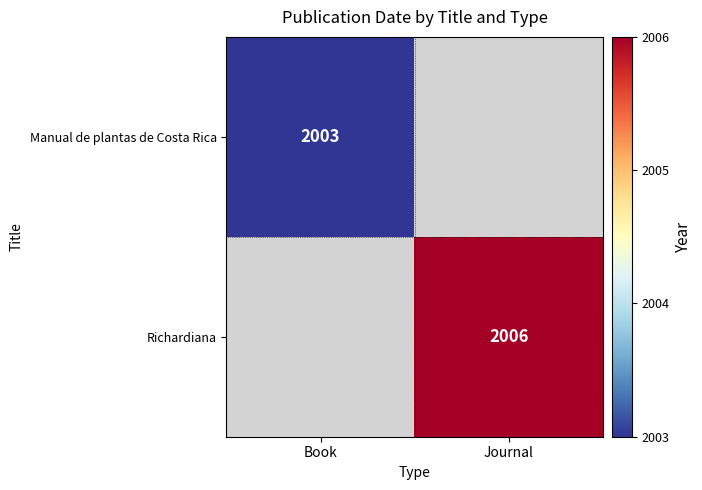

True or false: Richardiana has a value of 701 at Journal.

False